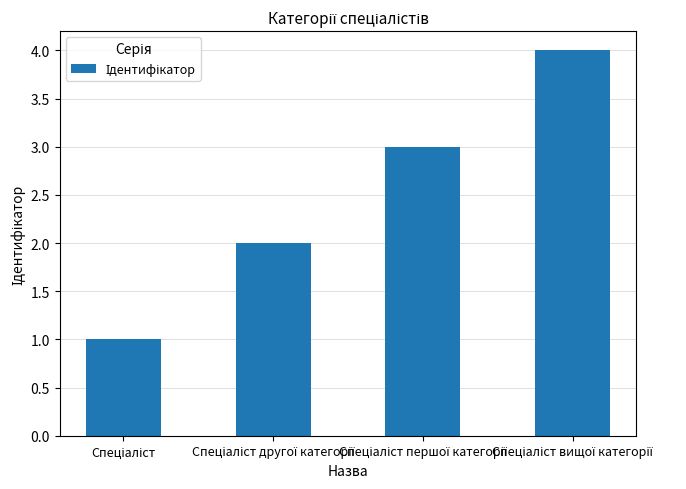

What is the greatest value displayed?

4